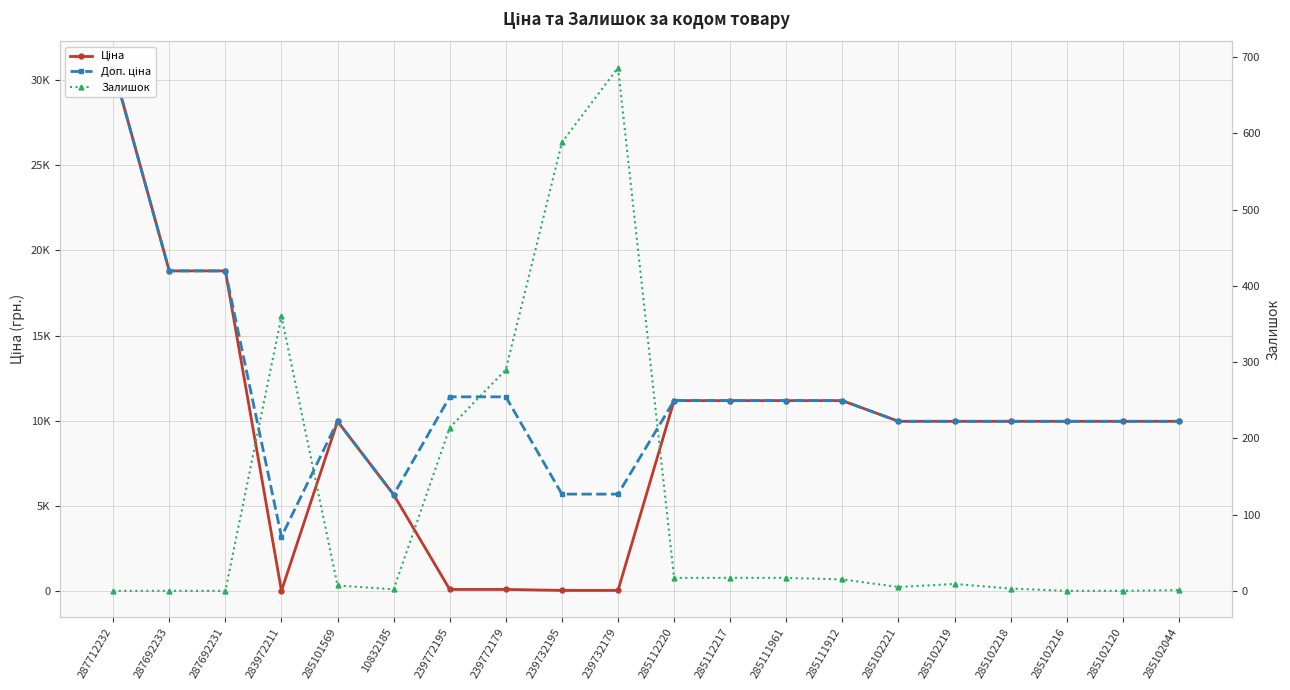

True or false: Ціна has a value of 57.0 at 239732195.

True